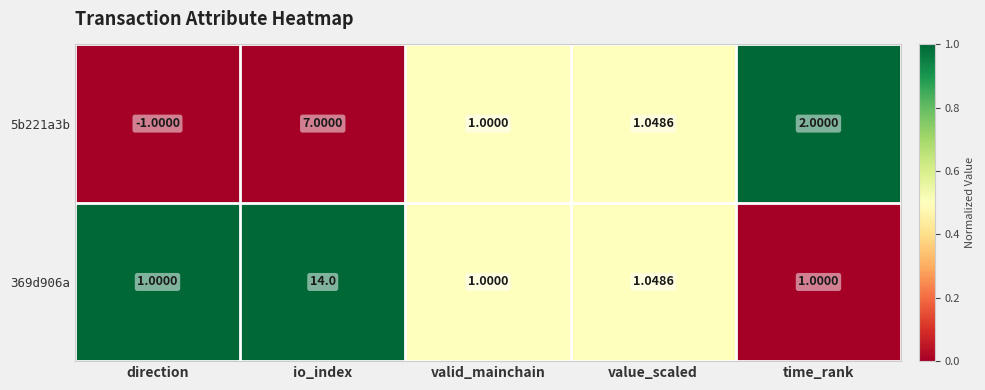

Which category has the highest value across all series?

io_index